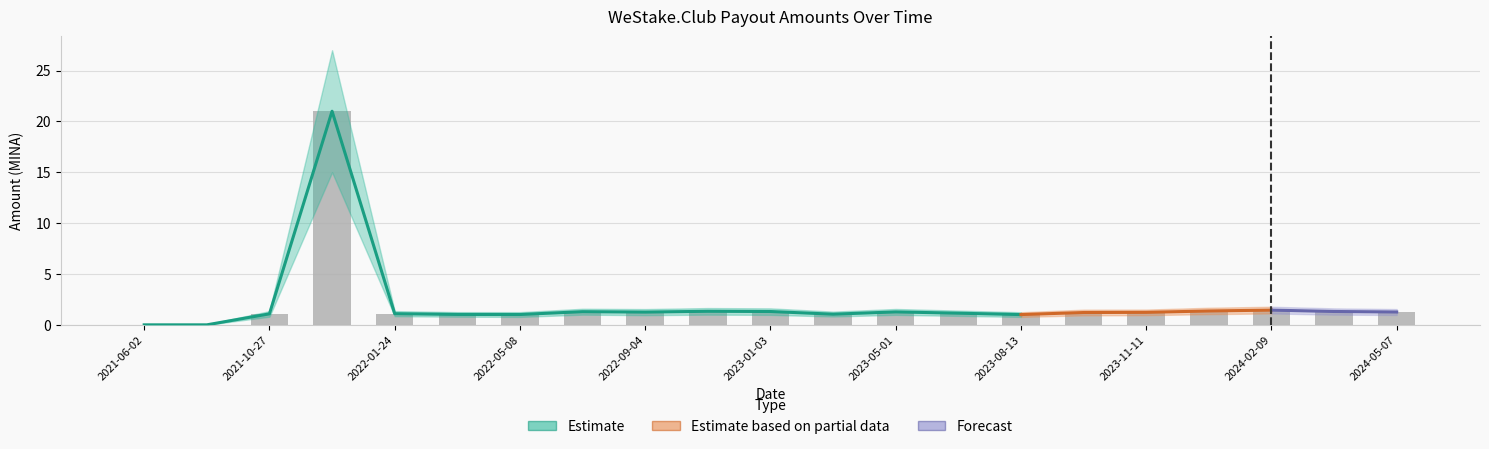

Does the chart contain any negative values?

No